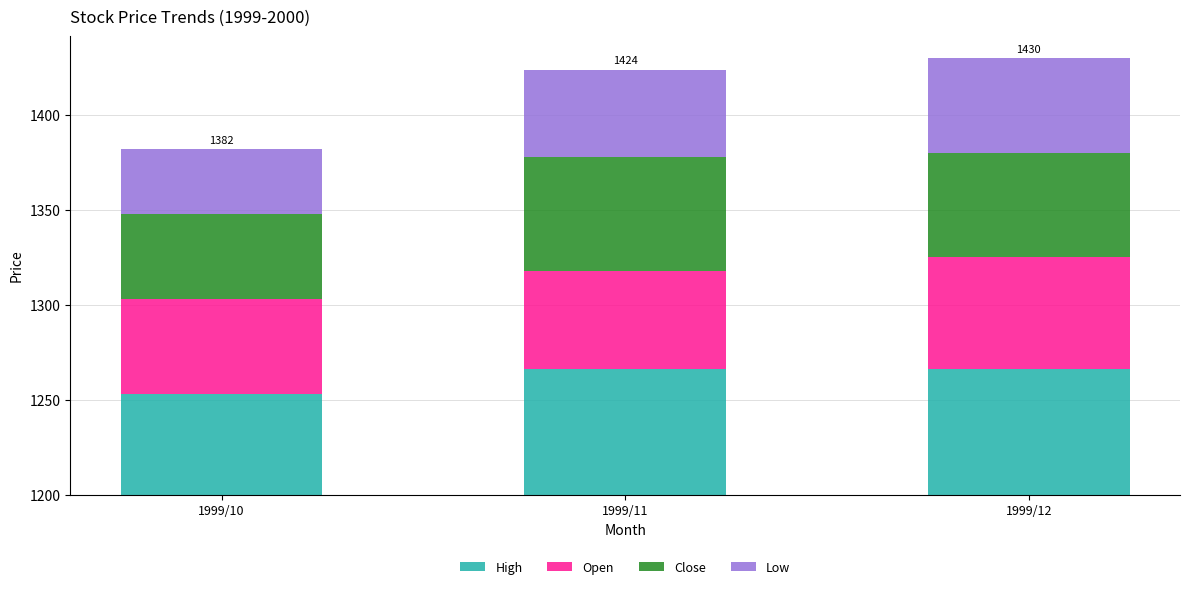

Which series has the largest total across all categories?

High